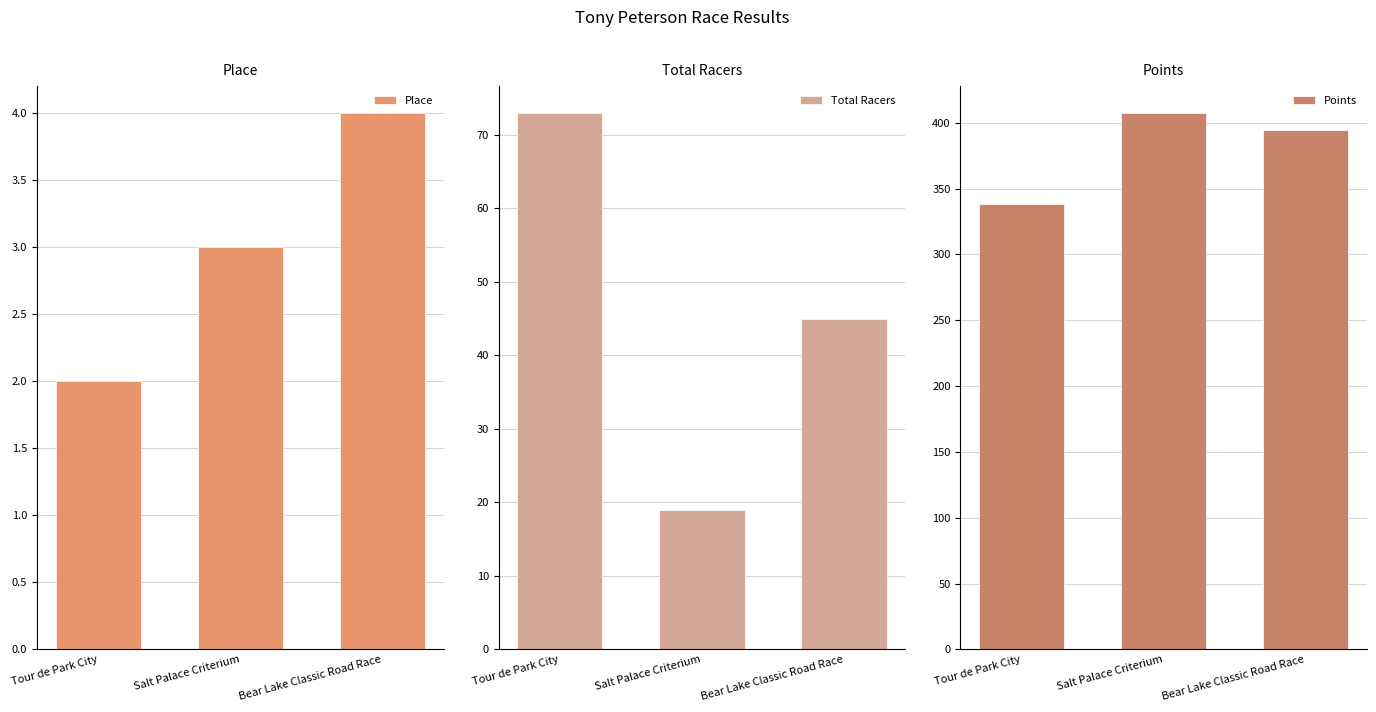

At which label does Place reach its peak?

Bear Lake Classic Road Race